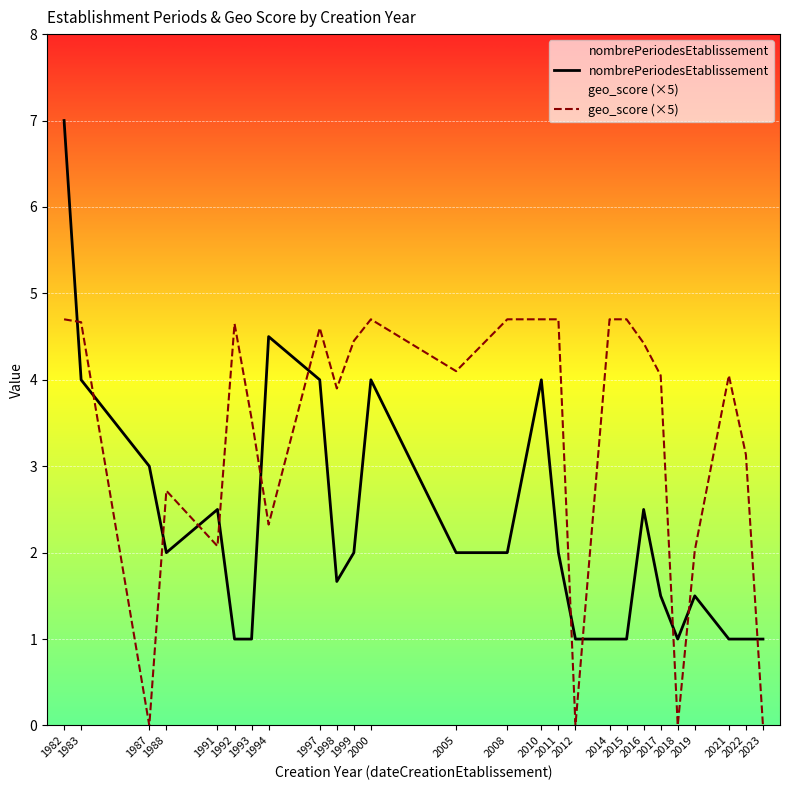

Reading left to right, extract all data points from this chart.

nombrePeriodesEtablissement: 1982=7.0	1983=4.0	1987=3.0	1988=2.0	1991=2.5	1992=1.0	1993=1.0	1994=4.5	1997=4.0	1998=1.7	1999=2.0	2000=4.0	2005=2.0	2008=2.0	2010=4.0	2011=2.0	2012=1.0	2014=1.0	2015=1.0	2016=2.5	2017=1.5	2018=1.0	2019=1.5	2021=1.0	2022=1.0	2023=1.0
geo_score (×5): 1982=4.7	1983=4.7	1987=0.0	1988=2.7	1991=2.1	1992=4.7	1993=3.5	1994=2.3	1997=4.6	1998=3.9	1999=4.5	2000=4.7	2005=4.1	2008=4.7	2010=4.7	2011=4.7	2012=0.0	2014=4.7	2015=4.7	2016=4.4	2017=4.1	2018=0.0	2019=2.0	2021=4.1	2022=3.1	2023=0.0